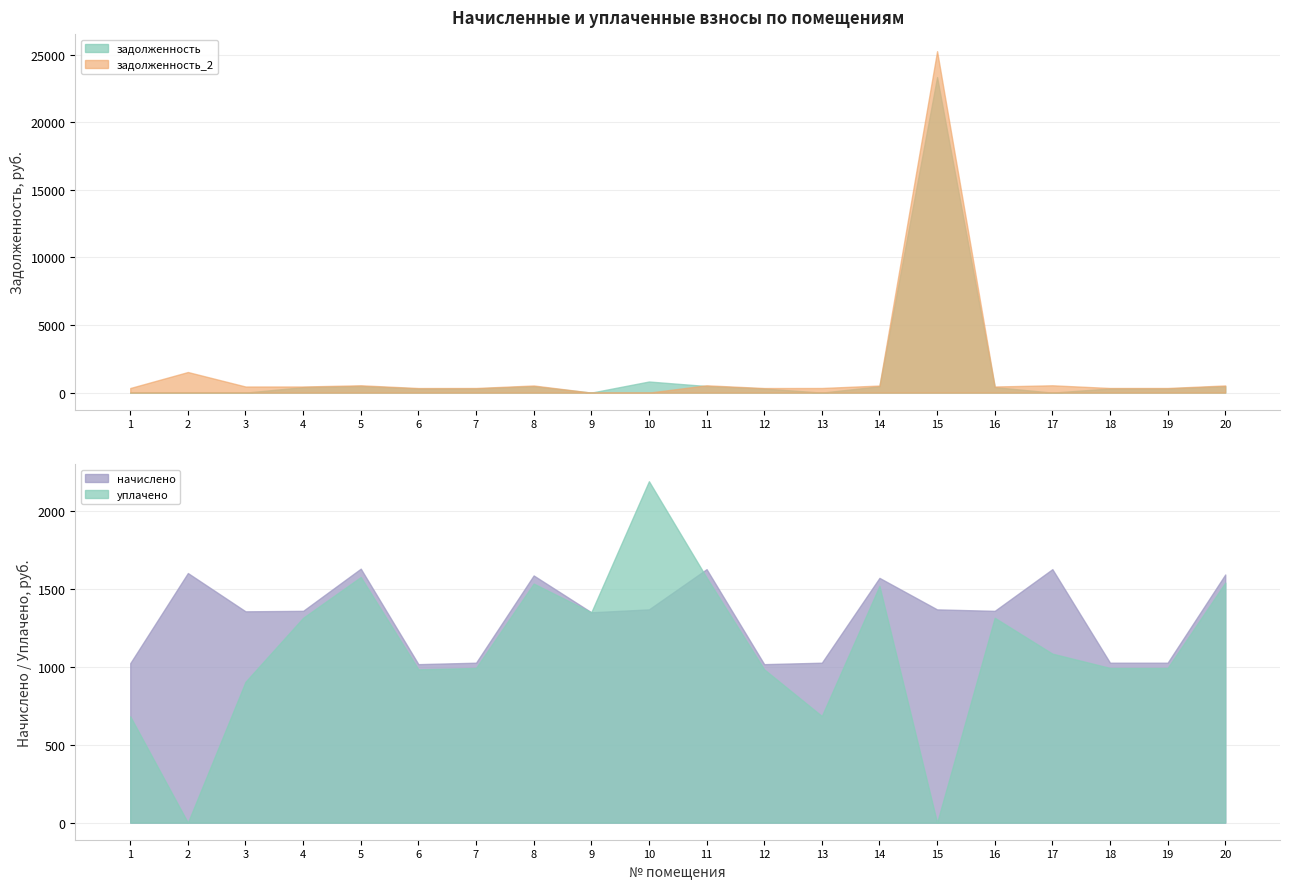

Is it true that уплачено equals 992.0 at 7?

True